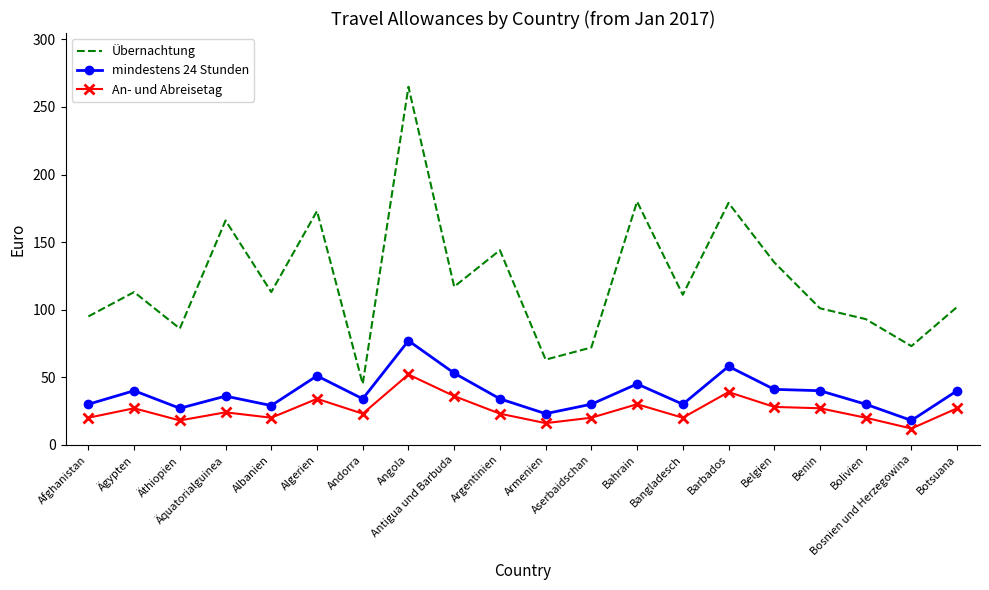

What position from the right is Äthiopien?

18